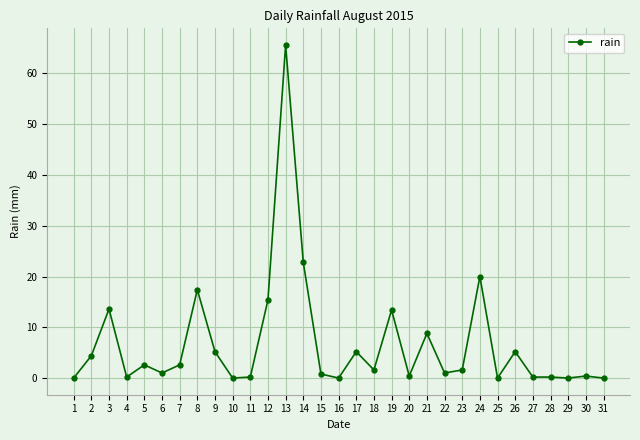

The value at 3 is 4.4. True or false?

False